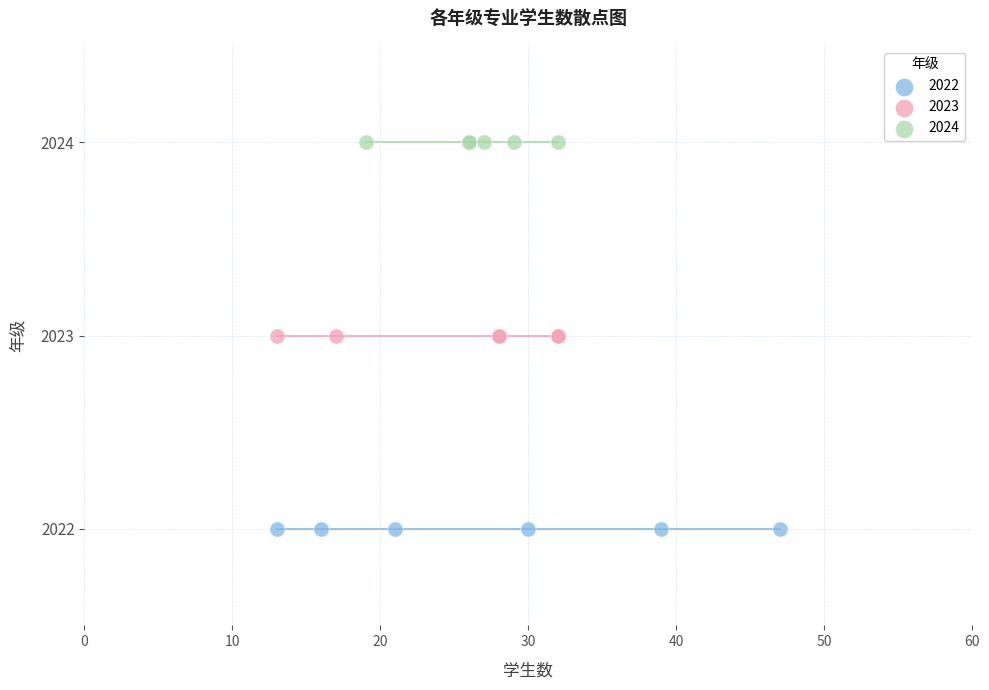

What are all the series names shown in the legend?

2022, 2023, 2024